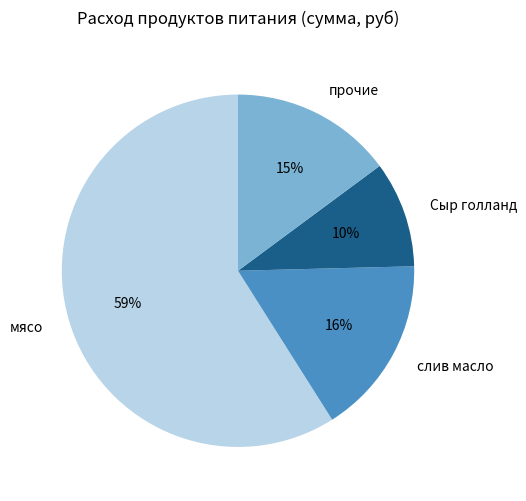

Is the sum of прочие and мясо greater than half?

Yes